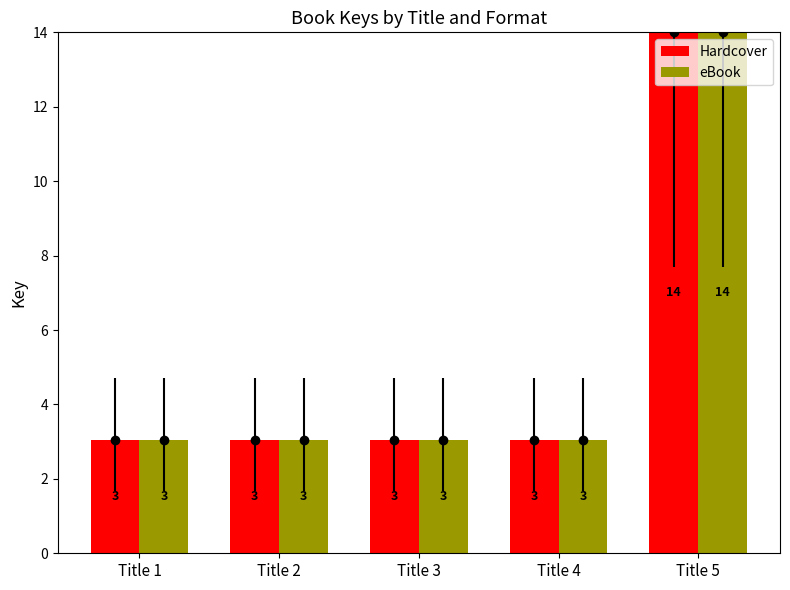

Reading left to right, extract all data points from this chart.

Hardcover: 3.0	3.0	3.0	3.0	14.0
eBook: 3.0	3.0	3.0	3.0	14.0